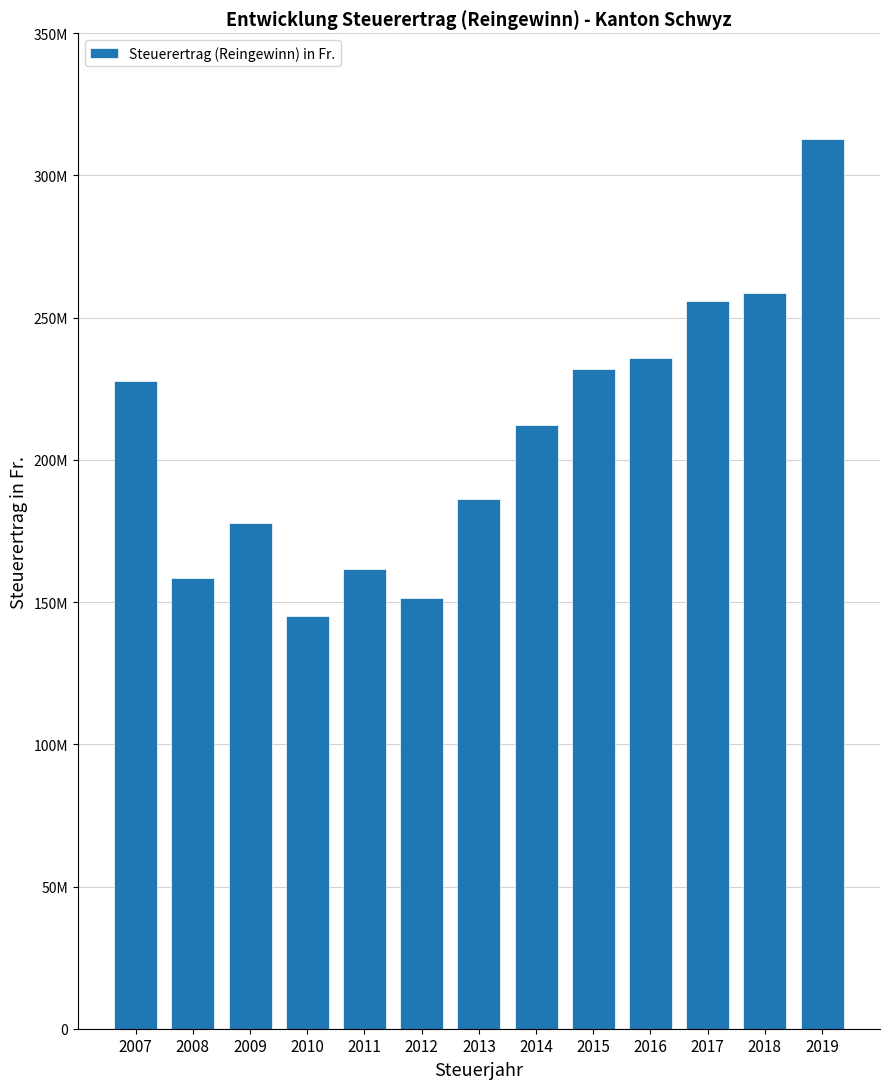

Are the bars horizontal?

No